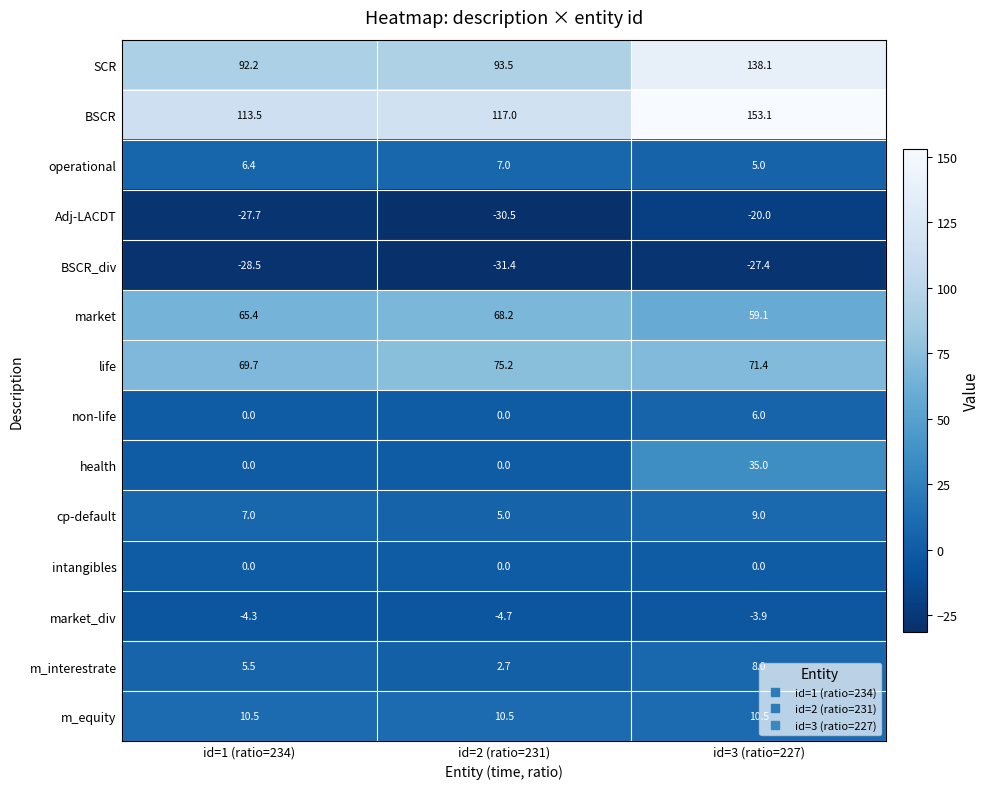

At which label does BSCR_div first exceed -28?

id=3 (ratio=227)